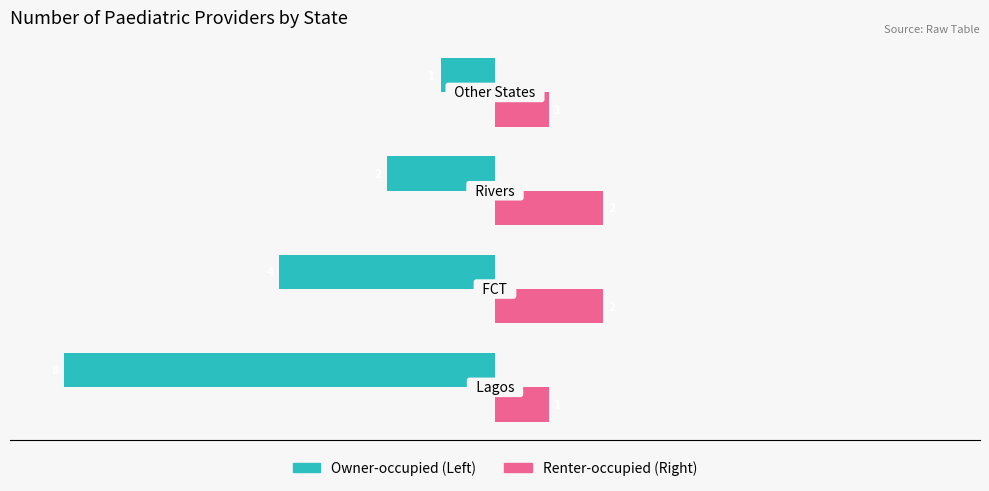

What is the minimum value shown in the chart?

-8